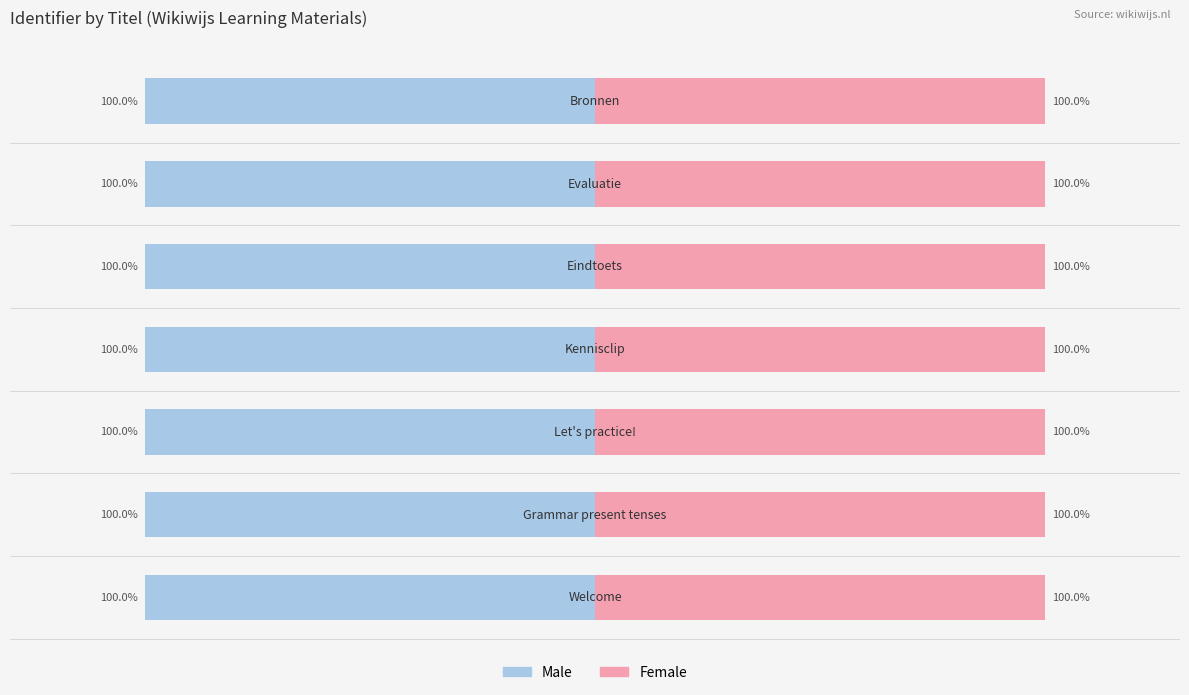

List the series in order of their peak value, lowest first.

Male, Female